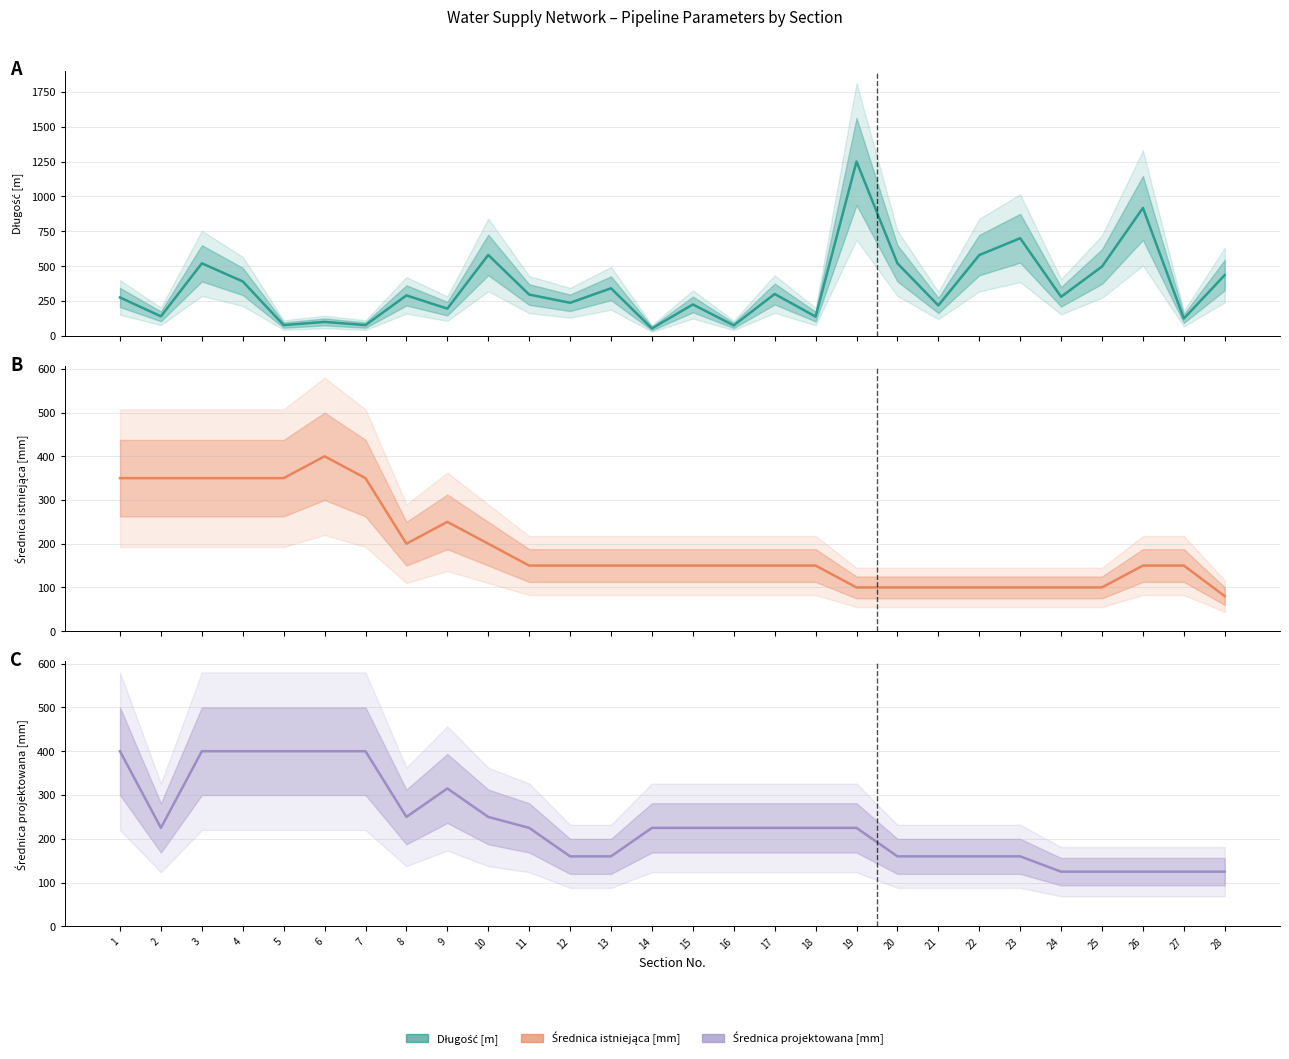

True or false: Długość [m] and Średnica projektowana [mm] intersect in this chart.

True